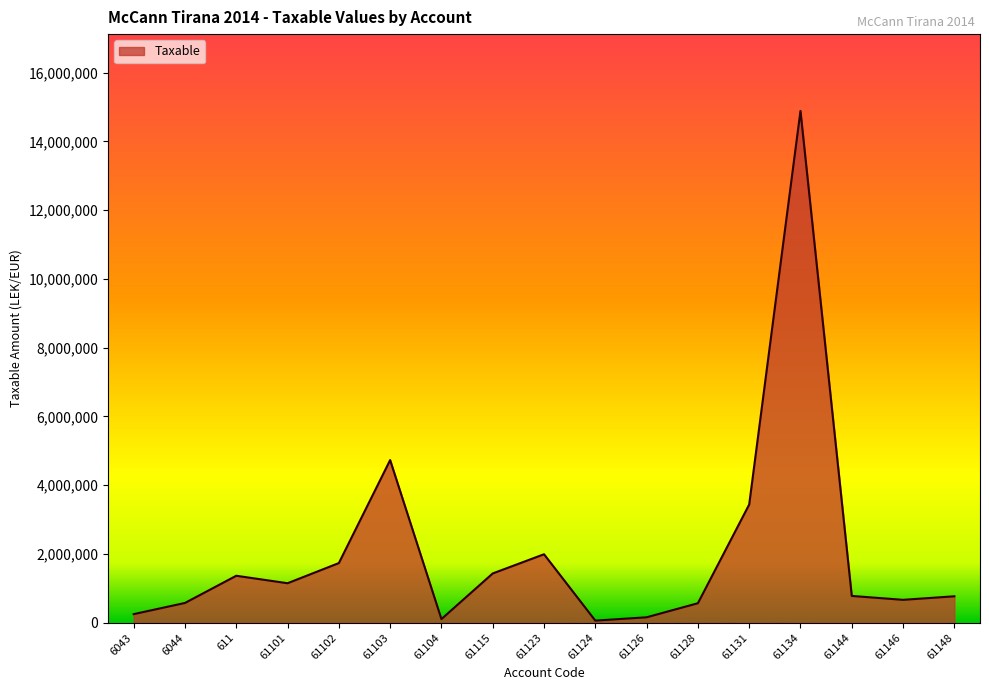

The value at 61115 is 1433753.2. True or false?

True